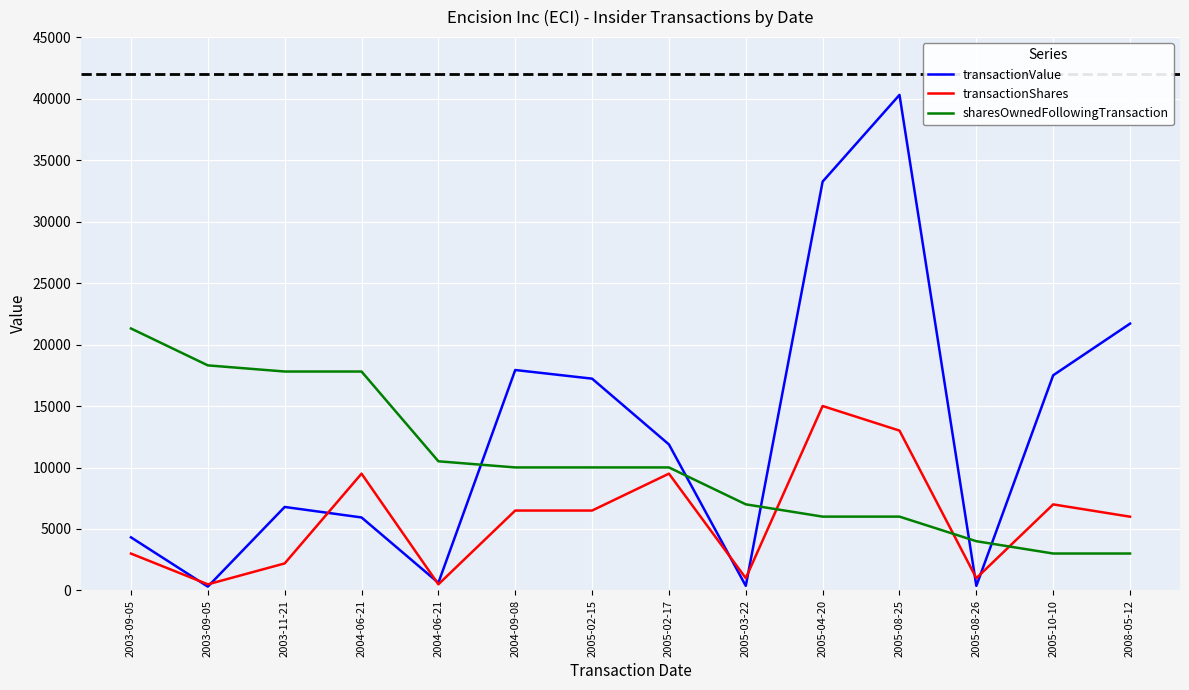

Rank the series by their maximum value, from lowest to highest.

transactionShares, sharesOwnedFollowingTransaction, transactionValue